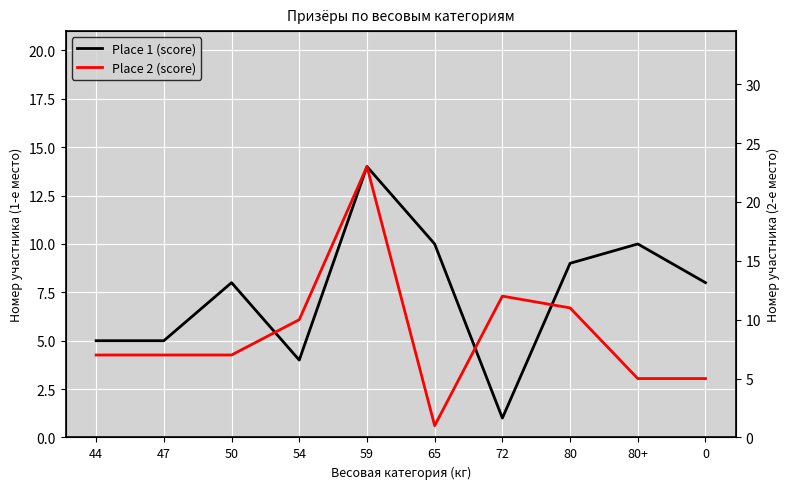

What is the spread (max minus min) of values at 65?

9